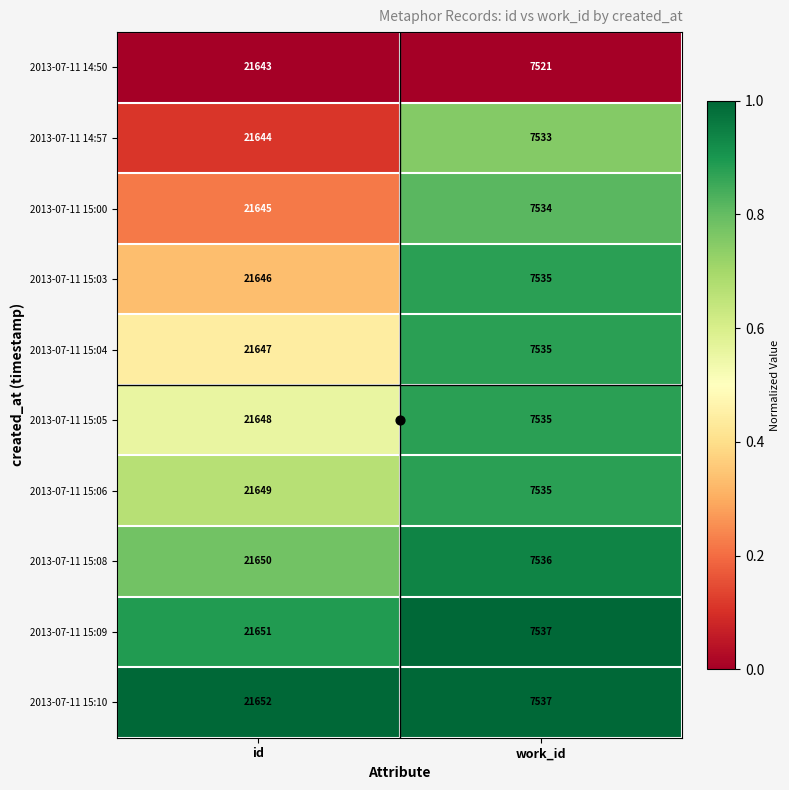

How many distinct data groups are displayed?

10